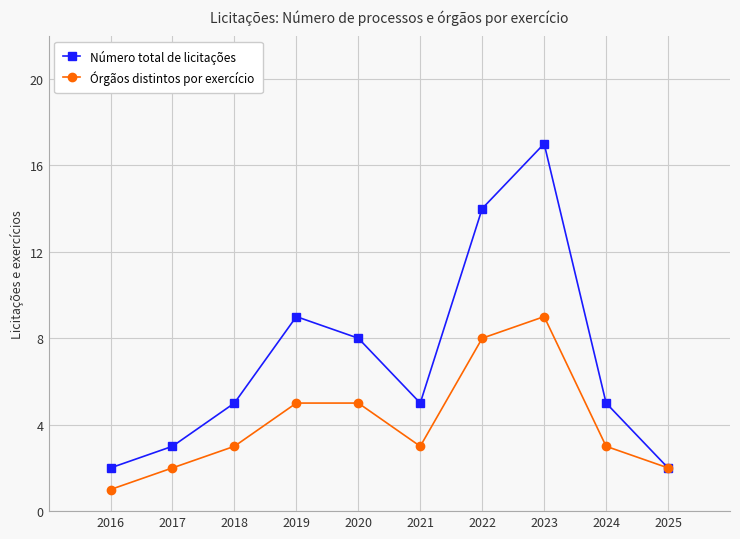

Read the Órgãos distintos por exercício value at 2021.

3